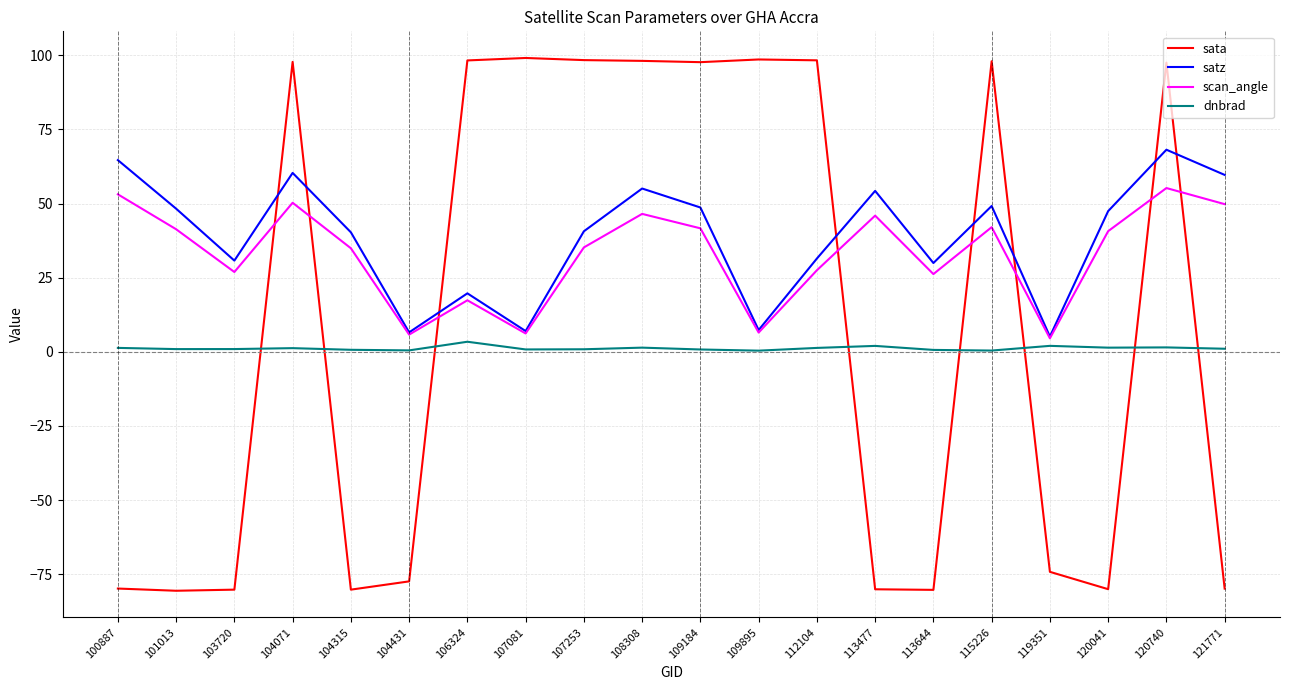

Is this an area chart (filled region under the line)?

No